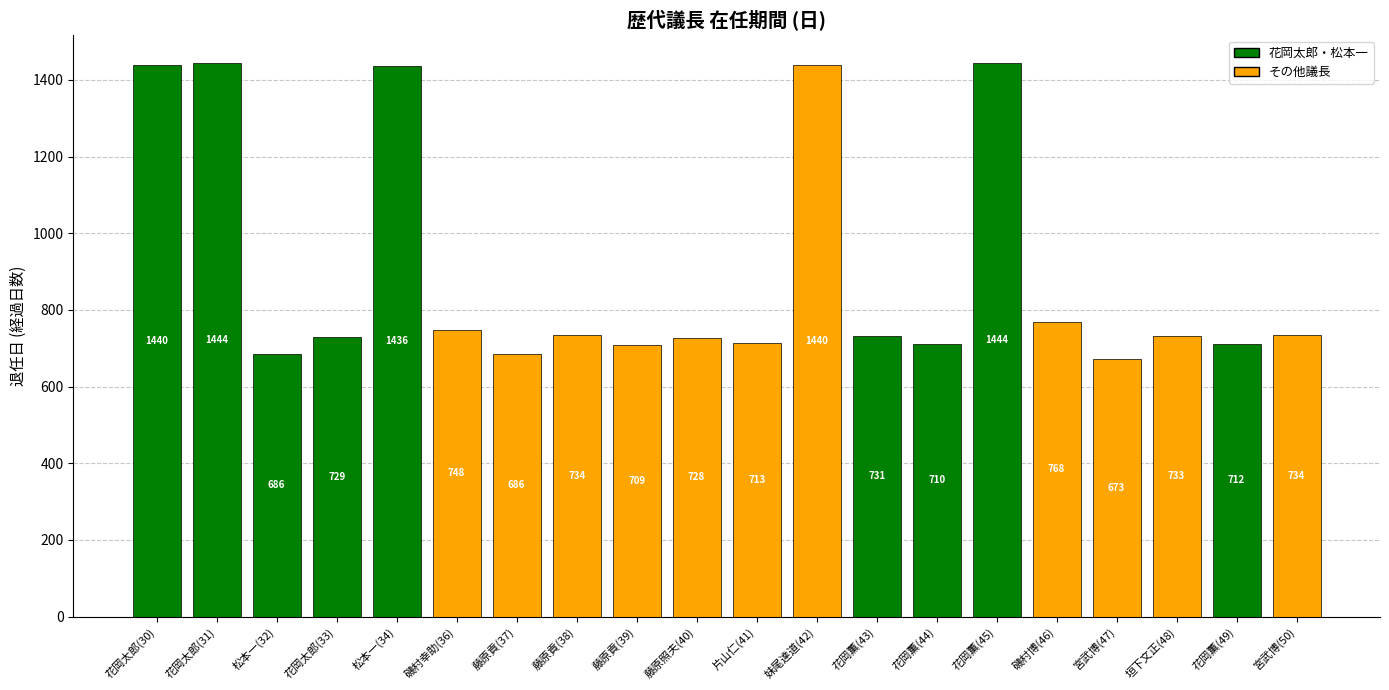

What is the average value?

900